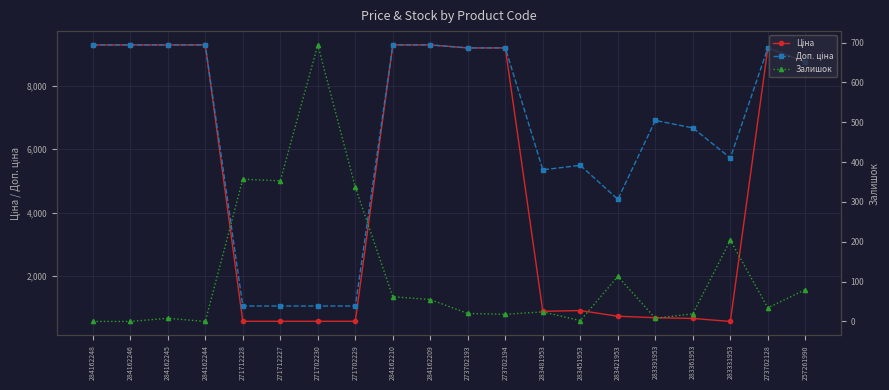

Reading left to right, list all the values displayed in this chart.

Ціна: 284162248=9290.5	284162246=9290.5	284162245=9290.5	284162244=9290.5	271712228=578.1	271712227=578.1	271702230=578.1	271702229=578.1	284162210=9290.5	284162209=9290.5	273702193=9196.3	273702194=9196.3	283481953=892.2	283451953=915.8	283421953=737.2	283391953=691.0	283361953=667.4	283331953=572.7	273702128=9196.3	257261990=8755.5
Доп. ціна: 284162248=9290.5	284162246=9290.5	284162245=9290.5	284162244=9290.5	271712228=1060.0	271712227=1060.0	271702230=1060.0	271702229=1060.0	284162210=9290.5	284162209=9290.5	273702193=9196.3	273702194=9196.3	283481953=5353.1	283451953=5495.0	283421953=4423.0	283391953=6910.3	283361953=6673.6	283331953=5727.0	273702128=9196.3	257261990=8755.5
Залишок: 284162248=0.0	284162246=0.0	284162245=8.0	284162244=0.0	271712228=357.0	271712227=353.0	271702230=694.0	271702229=337.0	284162210=62.0	284162209=55.0	273702193=20.0	273702194=18.0	283481953=24.0	283451953=2.0	283421953=113.0	283391953=8.0	283361953=19.0	283331953=204.0	273702128=34.0	257261990=80.0